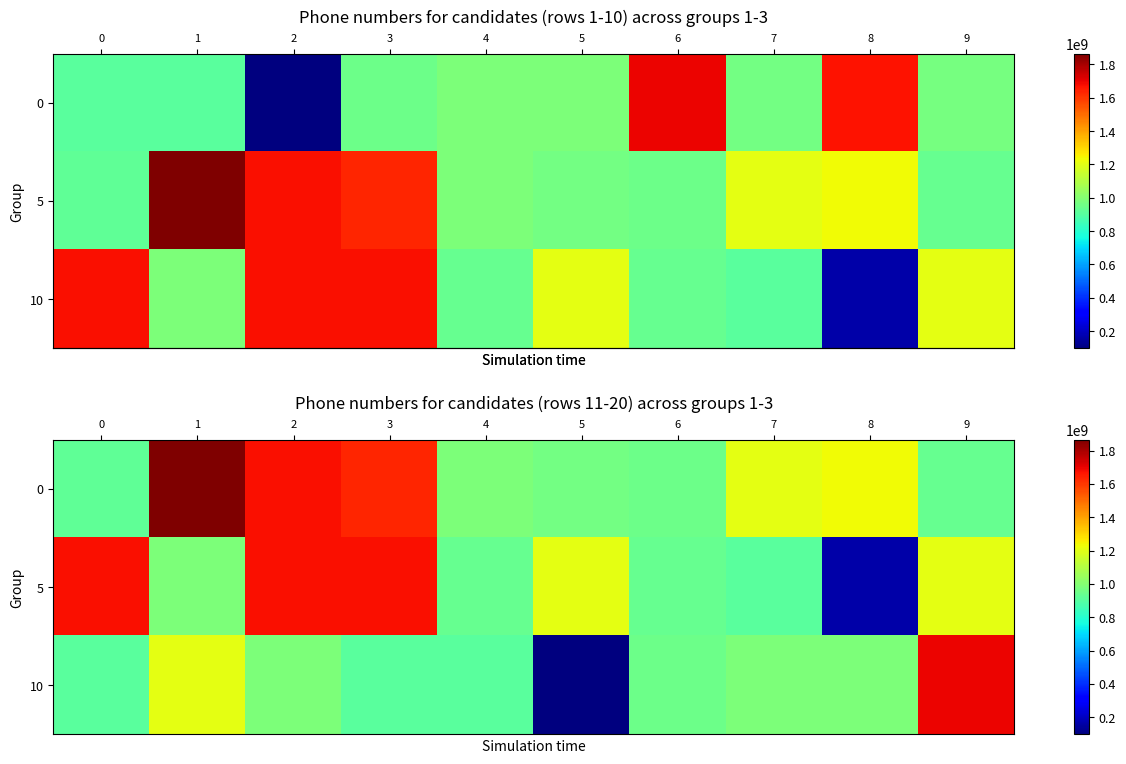

Rank the series by their average value, from highest to lowest.

row_0, row_1, row_2